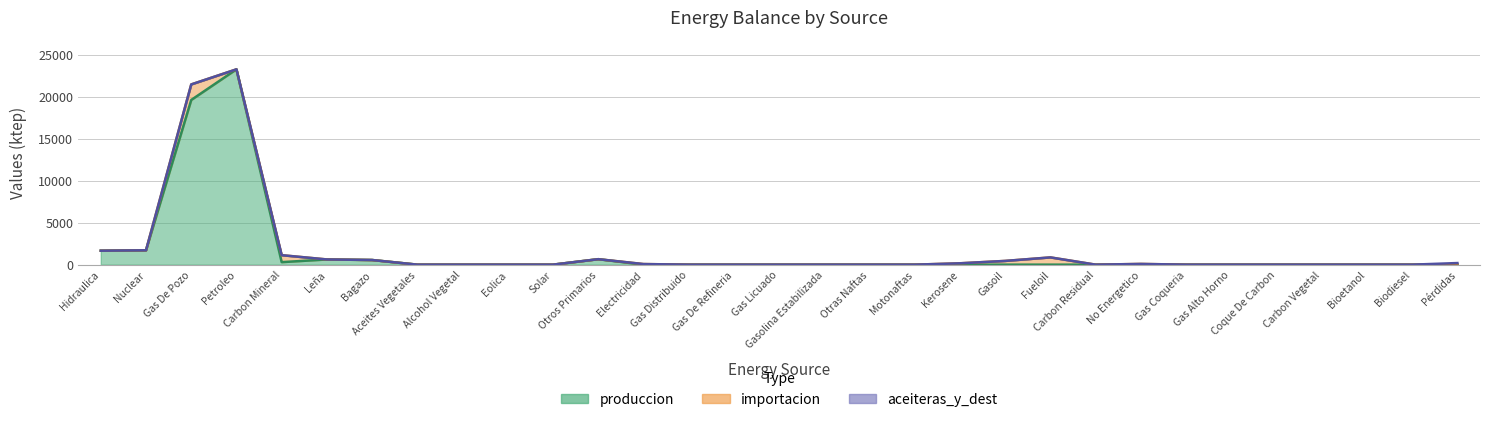

Is the value of importacion at Bagazo greater than the value of aceiteras_y_dest at Petroleo?

No